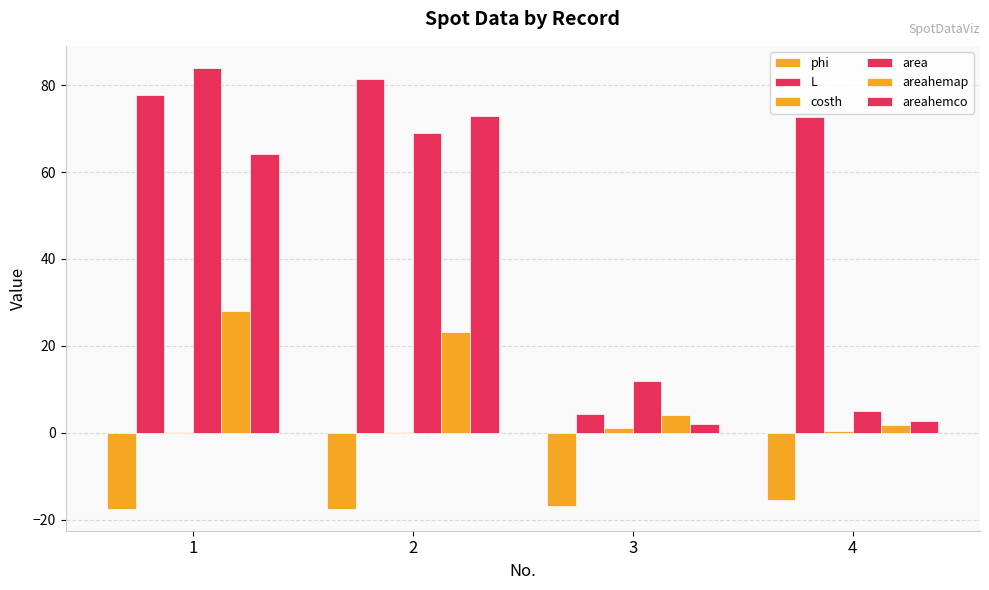

How many groups of bars are there?

4